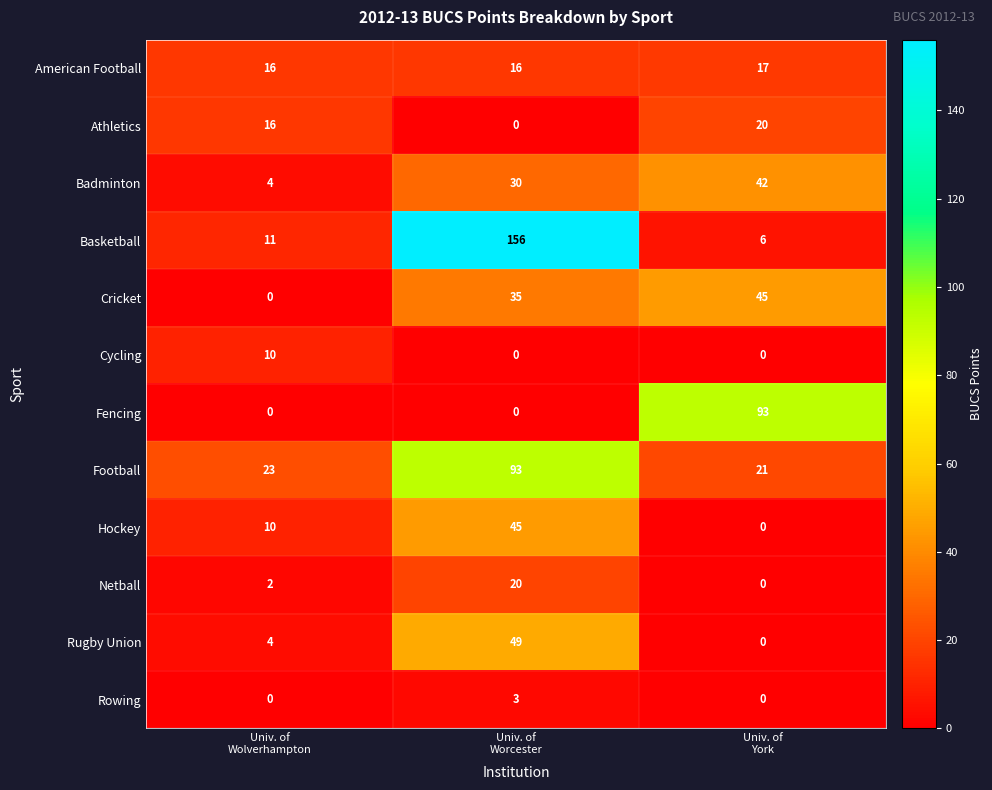

Count the Hockey values in the range 0 to 45.

3